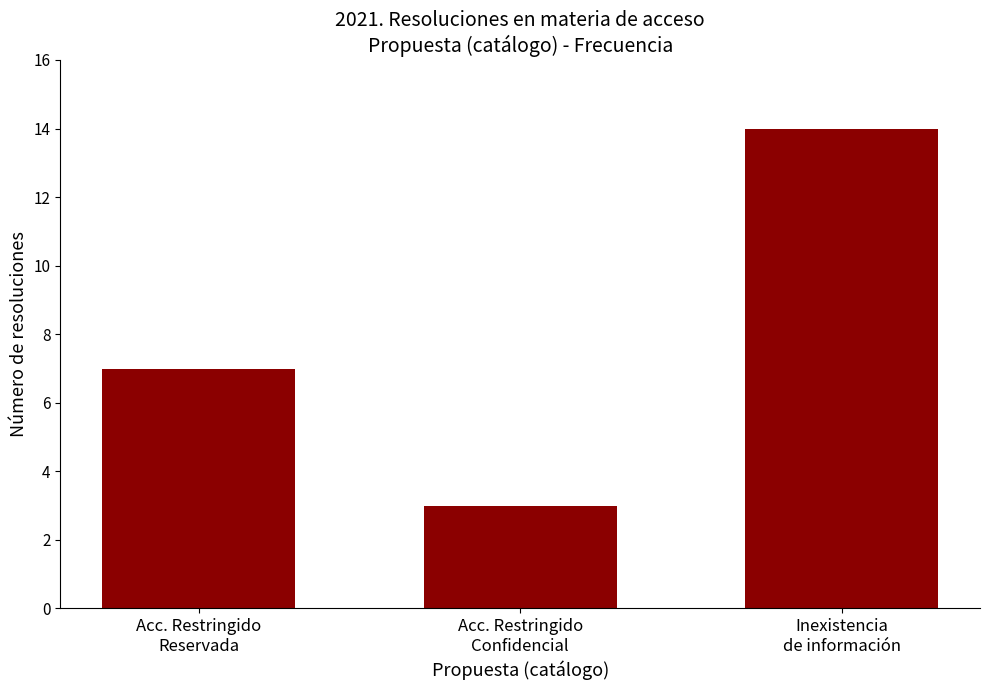

What is the value of the 3rd bar from the left?

14